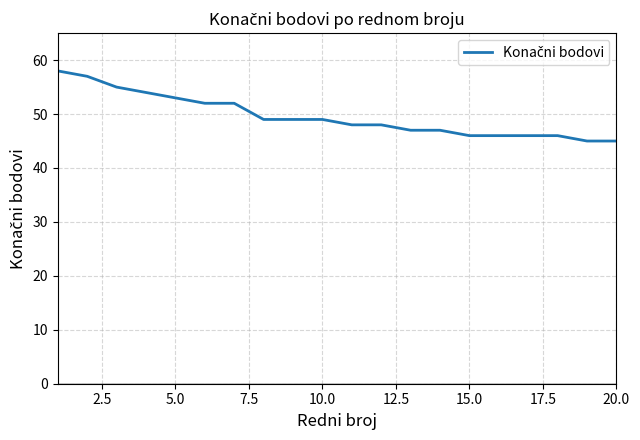

What is the minimum value shown in the chart?

45